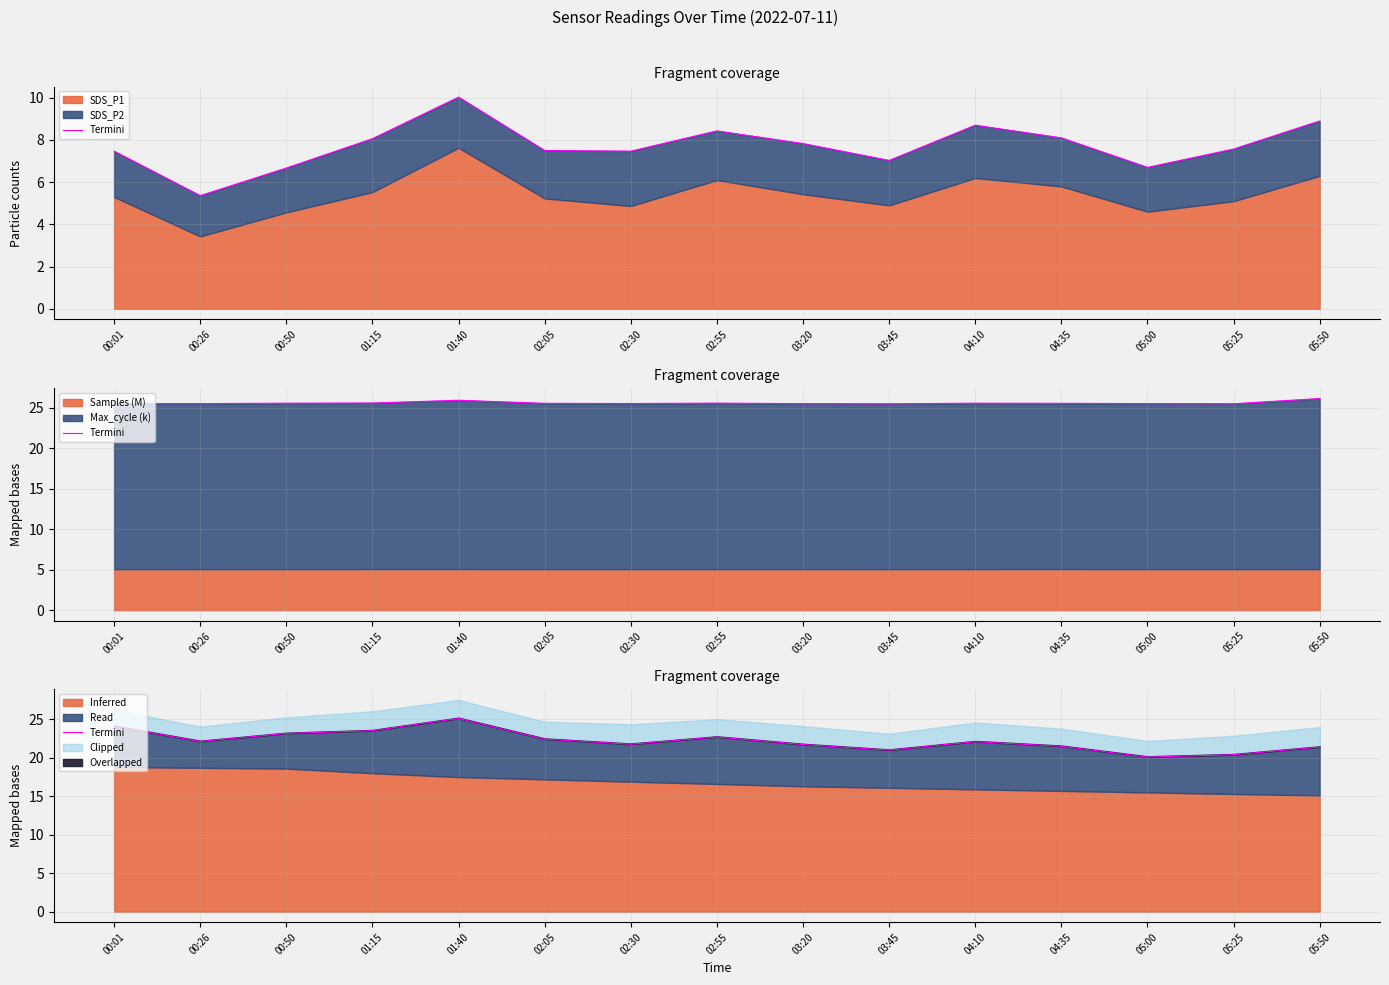

At which category does the data reach its first local valley?

00:26